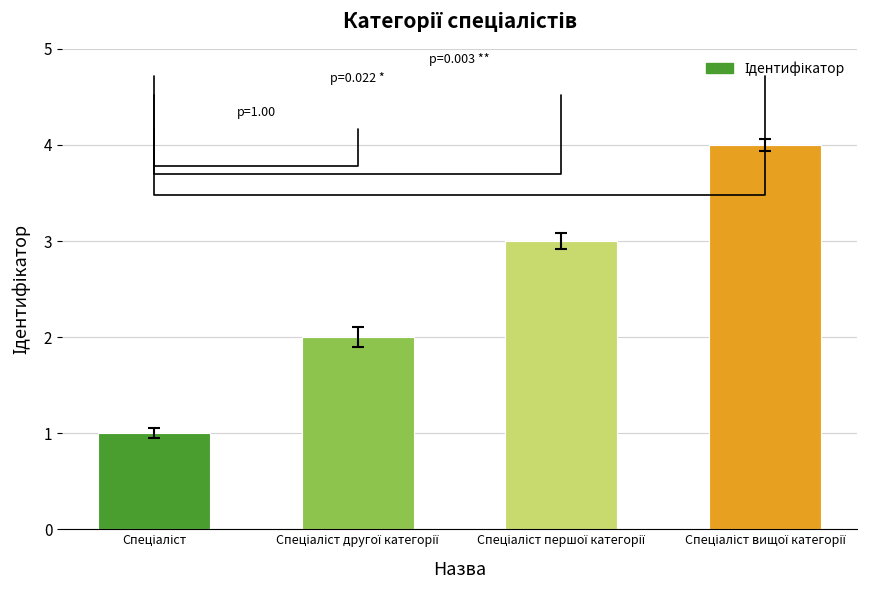

What is the maximum value shown in the chart?

4